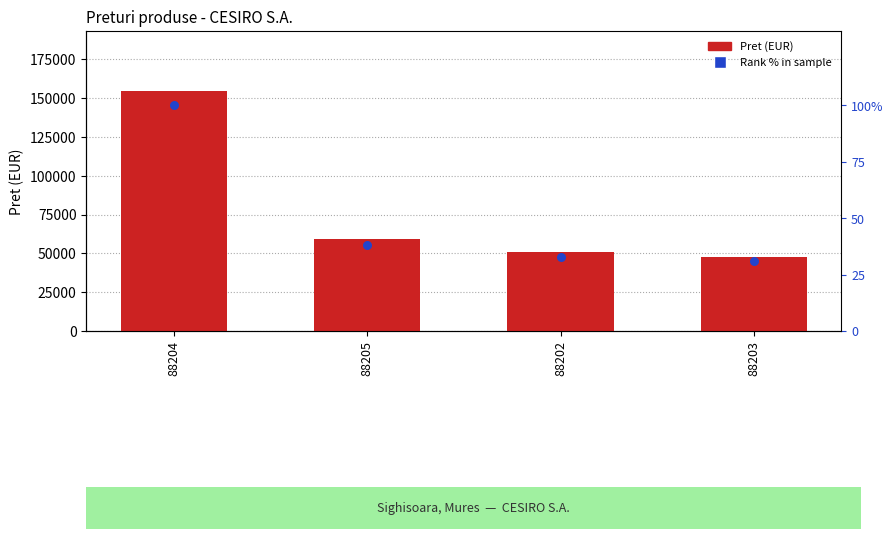

Which series has the largest total across all categories?

Pret (EUR)